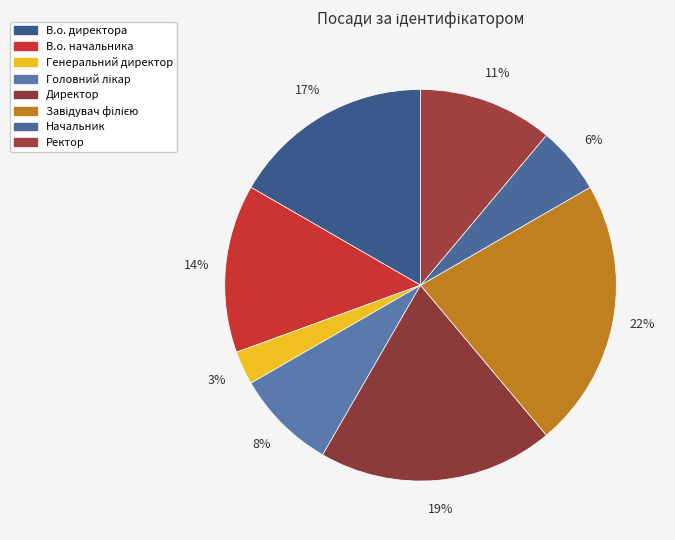

Which slice is the smallest?

Генеральний директор